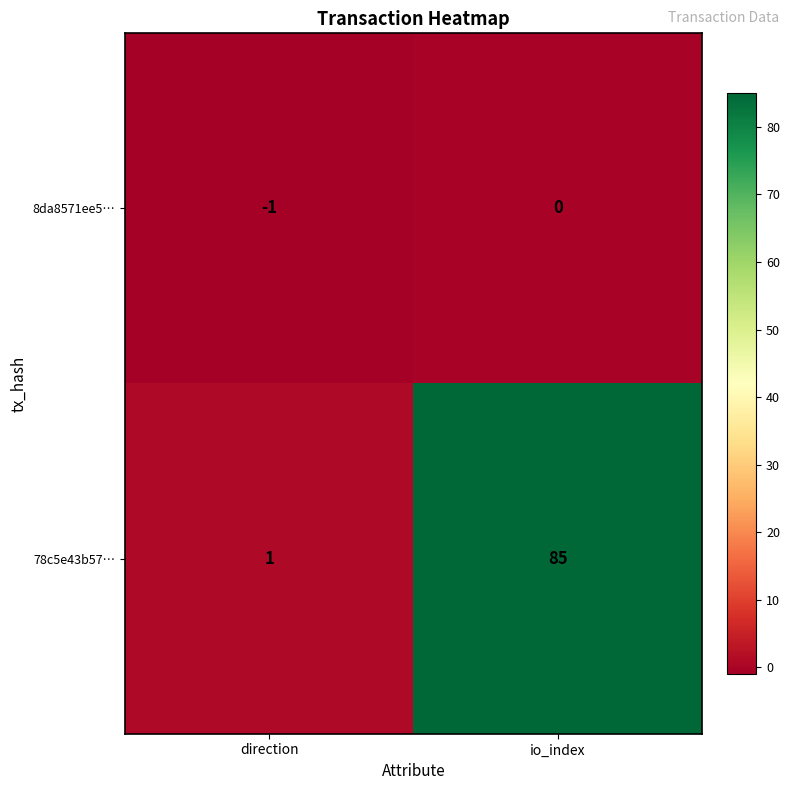

The 8da8571ee5… series shows -2 at direction. True or false?

False